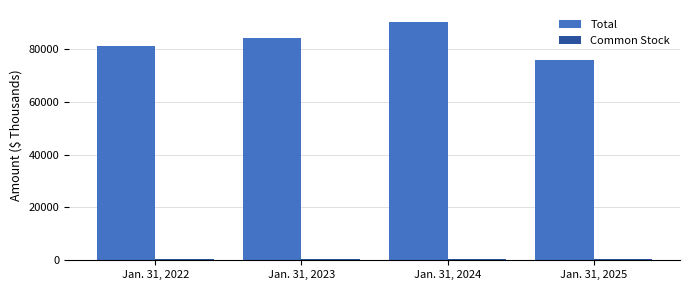

Where is Total nearest to the value 83016?

Jan. 31, 2023